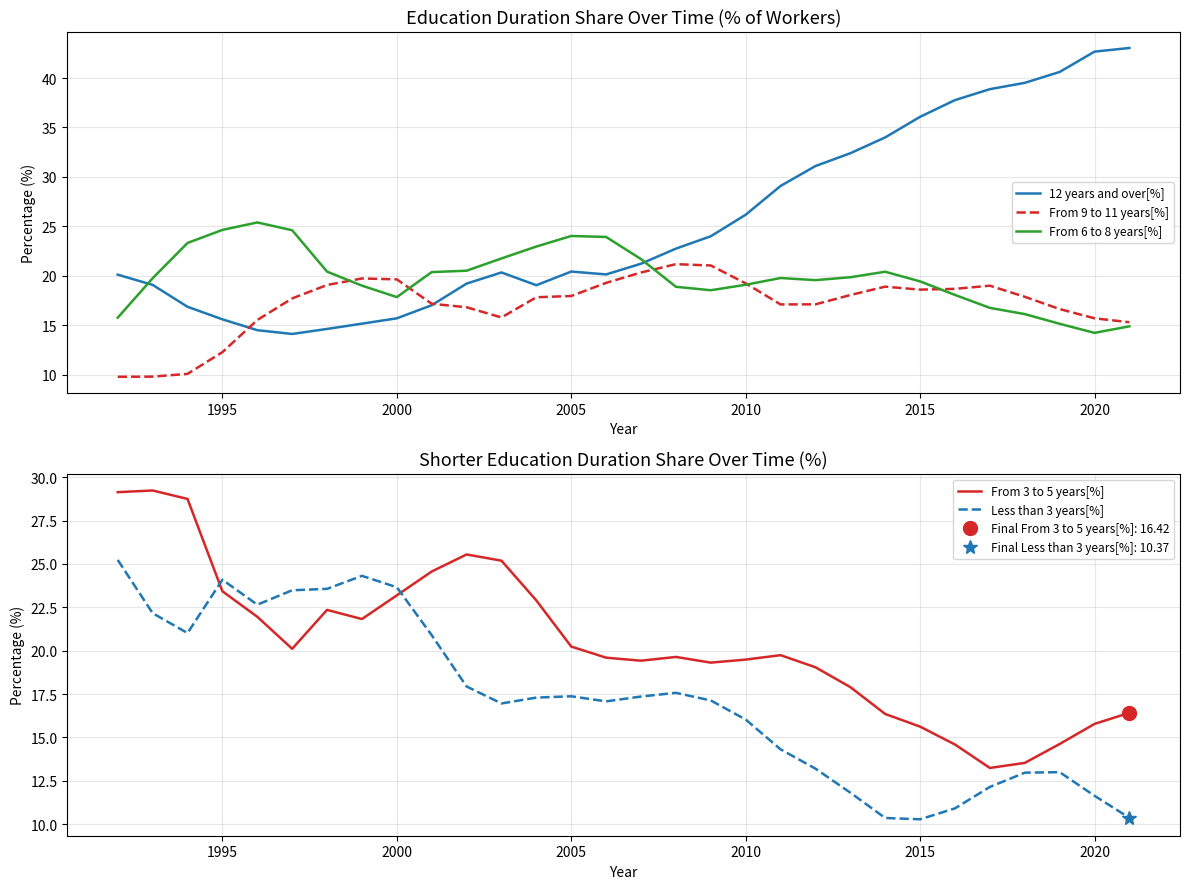

The From 3 to 5 years[%] series shows 15.6 at 2015. True or false?

True